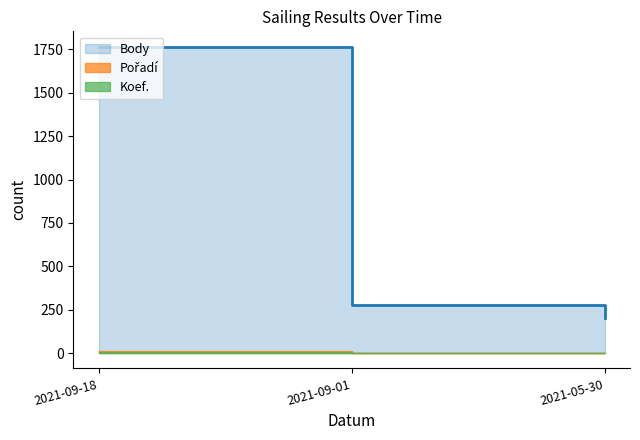

What is the lowest value of the Koef. series?

1